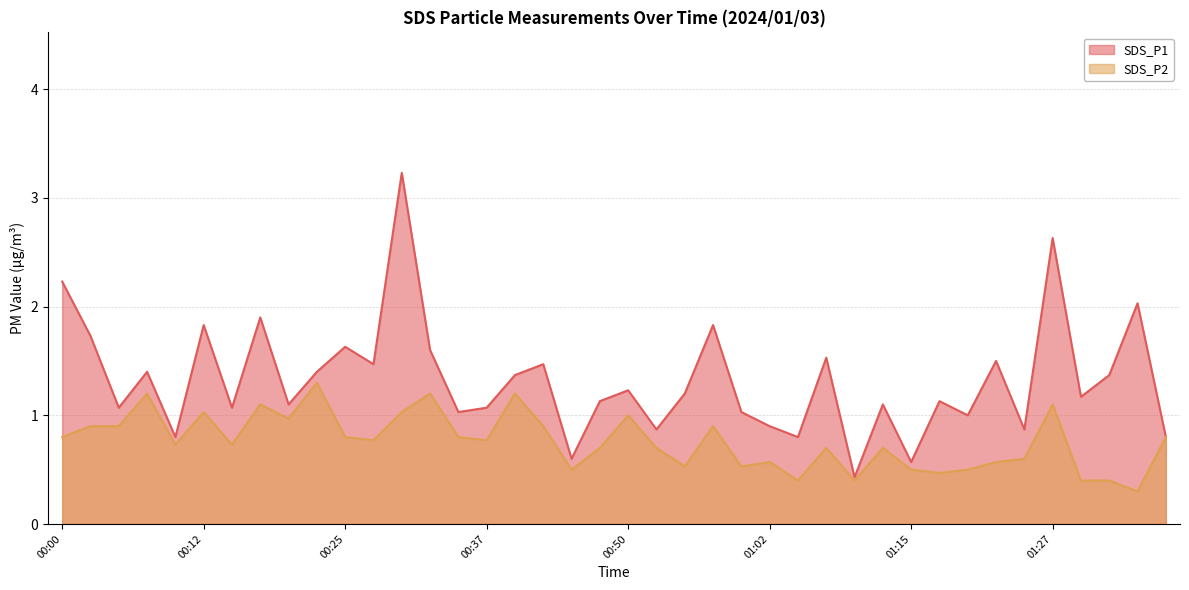

What is the label of the 12th point from the right?

01:10